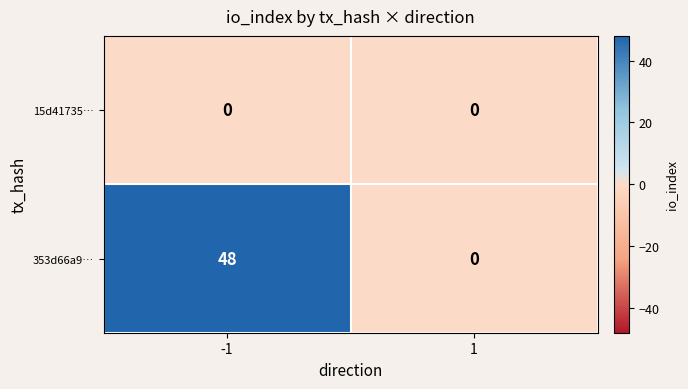

List the series in order of their peak value, highest first.

353d66a9…, 15d41735…